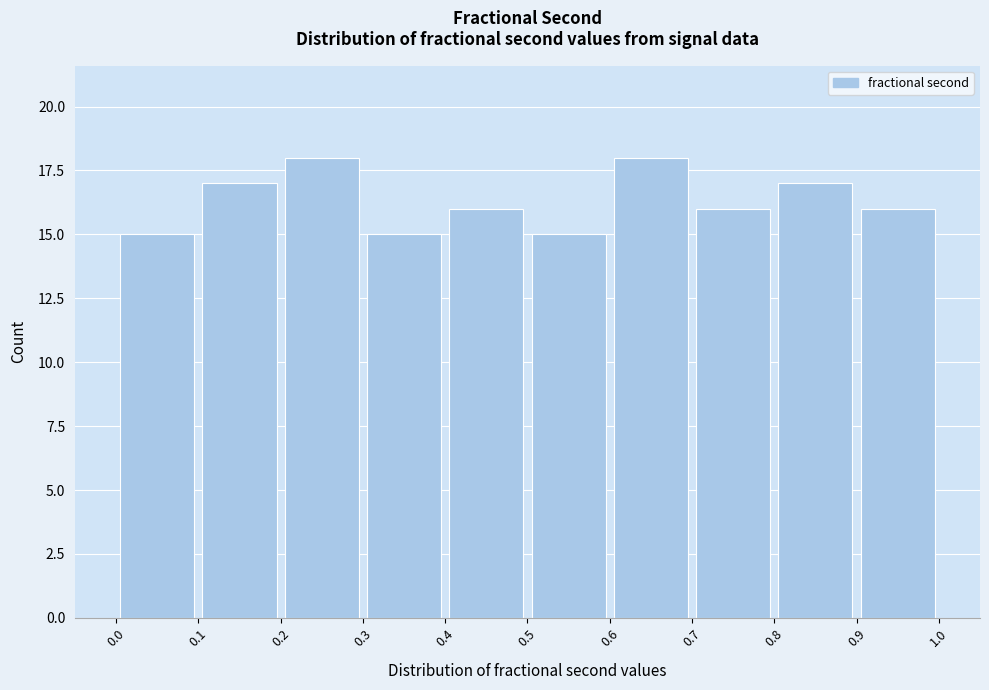

Reading left to right, list every bar in this chart as the range it spans on the x-axis followed by its height. The values are not printed on the chart, so give them approximately, as read against the axis.

0.0 to 0.1: 15
0.1 to 0.2: 17
0.2 to 0.3: 18
0.3 to 0.4: 15
0.4 to 0.5: 16
0.5 to 0.6: 15
0.6 to 0.7: 18
0.7 to 0.8: 16
0.8 to 0.9: 17
0.9 to 1.0: 16